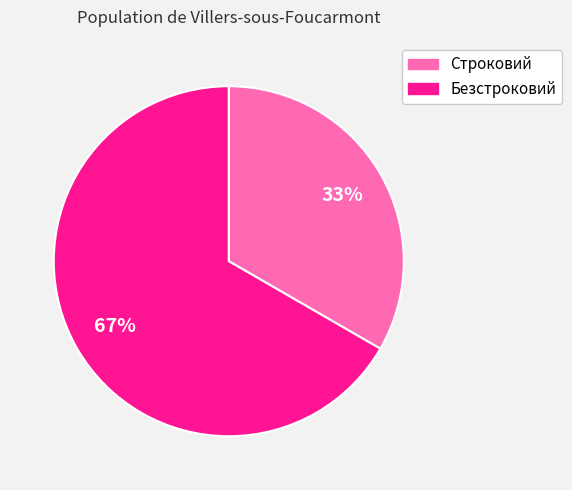

Which slice is the smallest?

Строковий